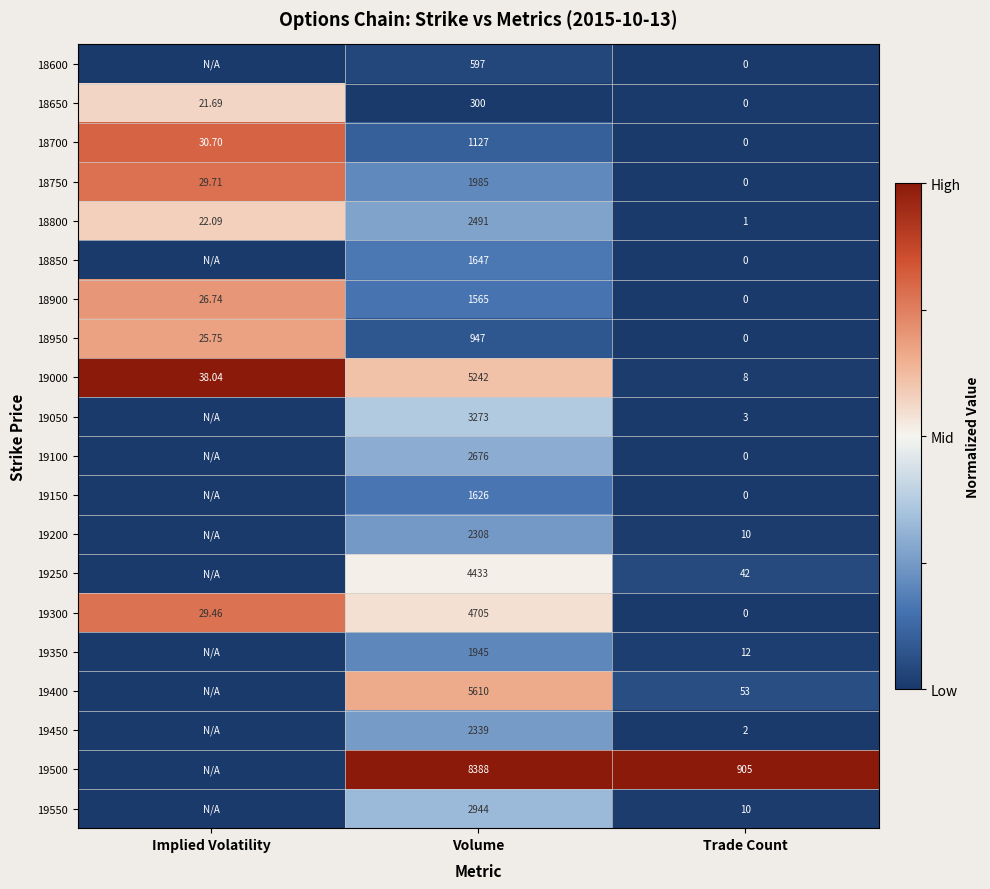

At which label does 18800 first exceed 22?

Implied Volatility